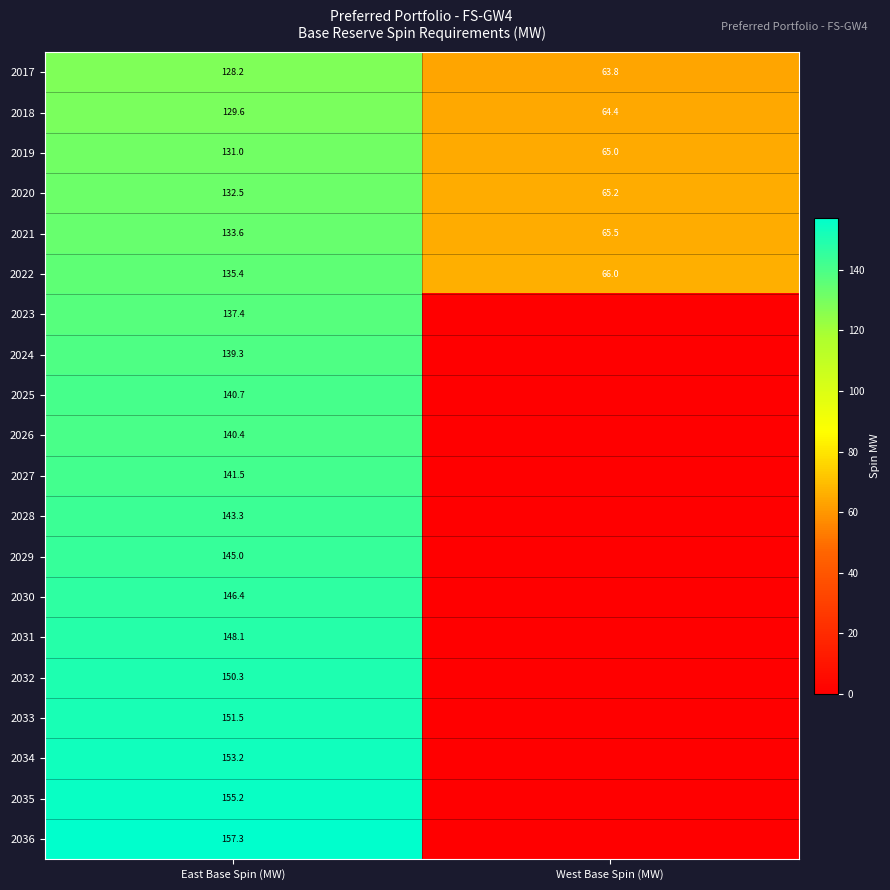

Count the number of data series in this chart.

20